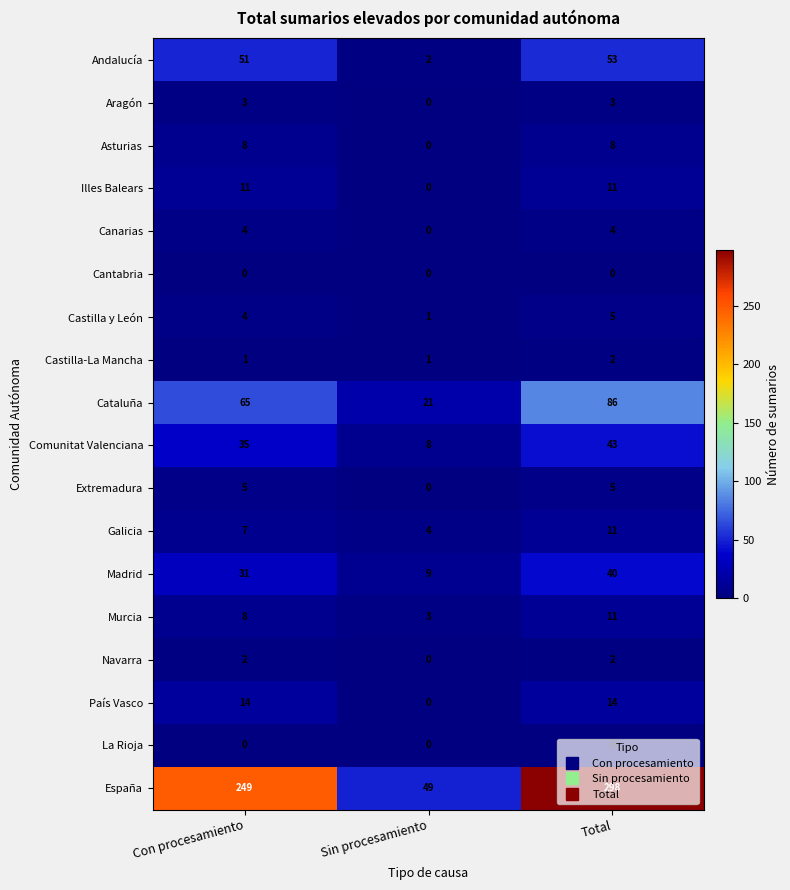

At which label does Galicia reach its peak?

Total